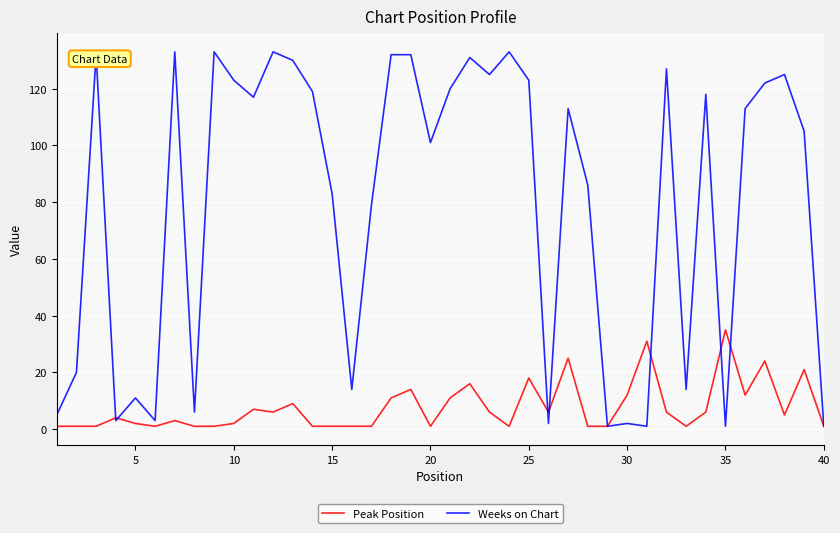

True or false: Weeks on Chart has more than 1 interior local peaks.

True